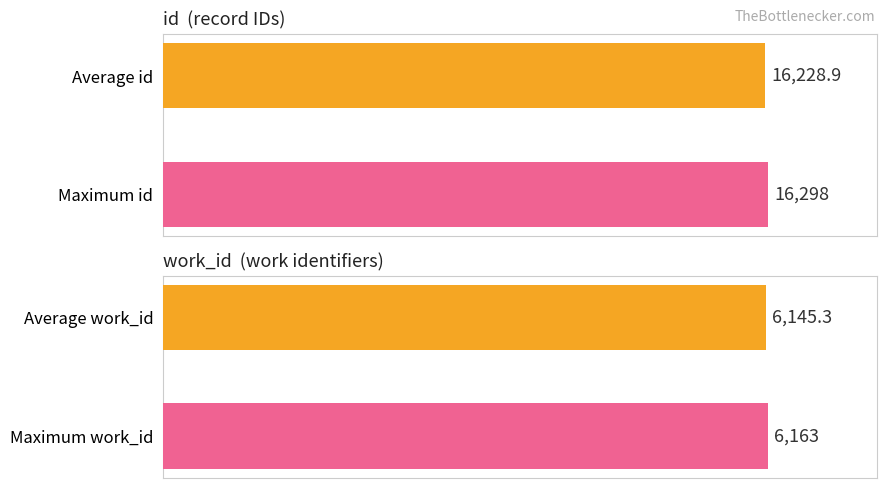

Between 0 and 7, which is larger?

7